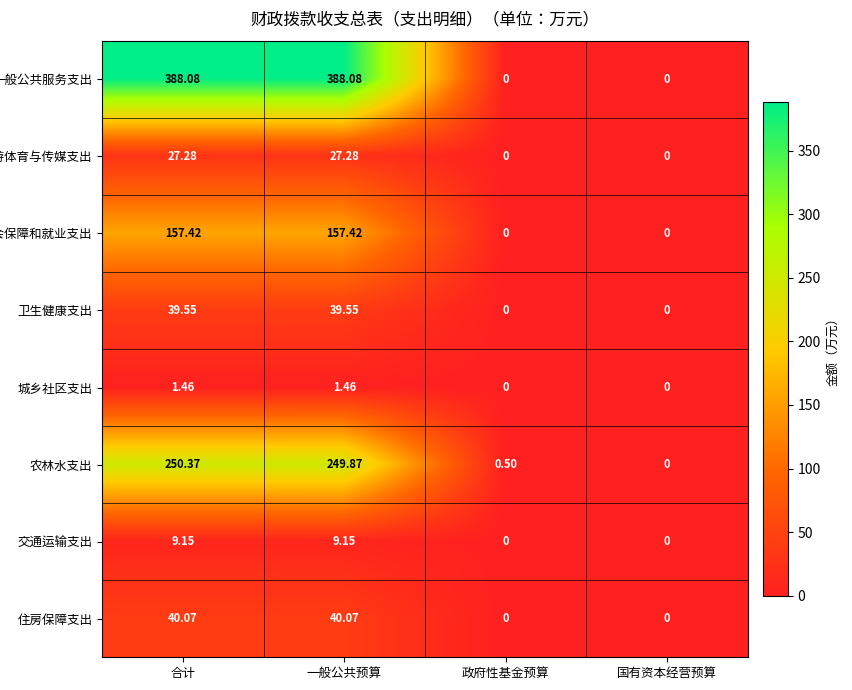

Where does the 住房保障支出 series first go above 40?

合计